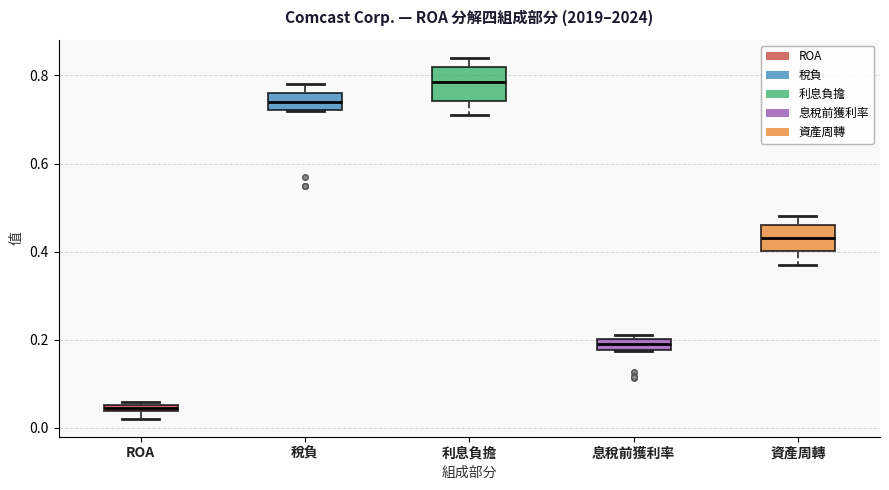

Where is the lower edge of the box for ROA on the y-axis? The values are not printed on the chart, so give them approximately, as read against the axis.

0.04